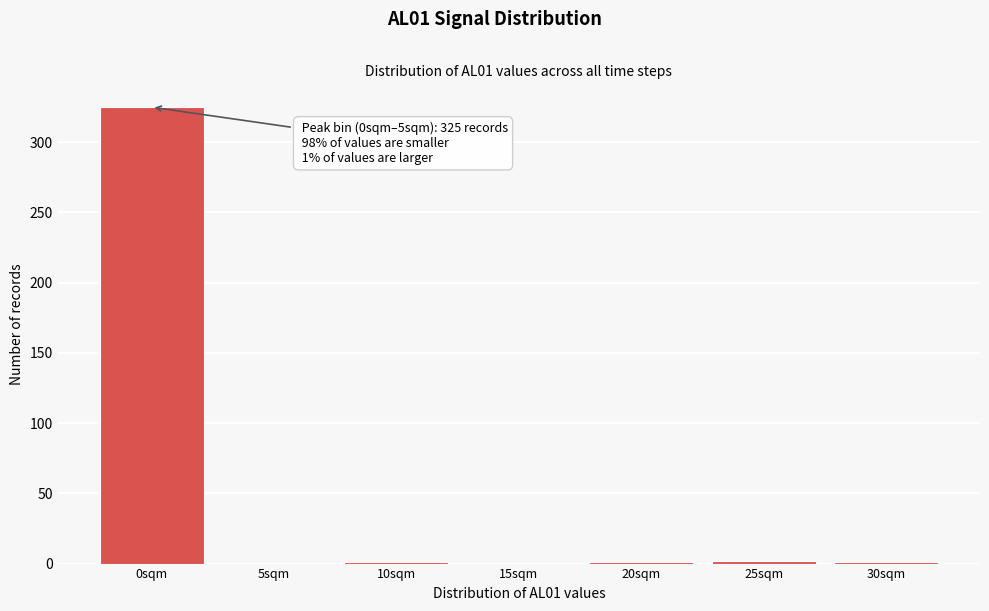

What is the sum of all values?

330